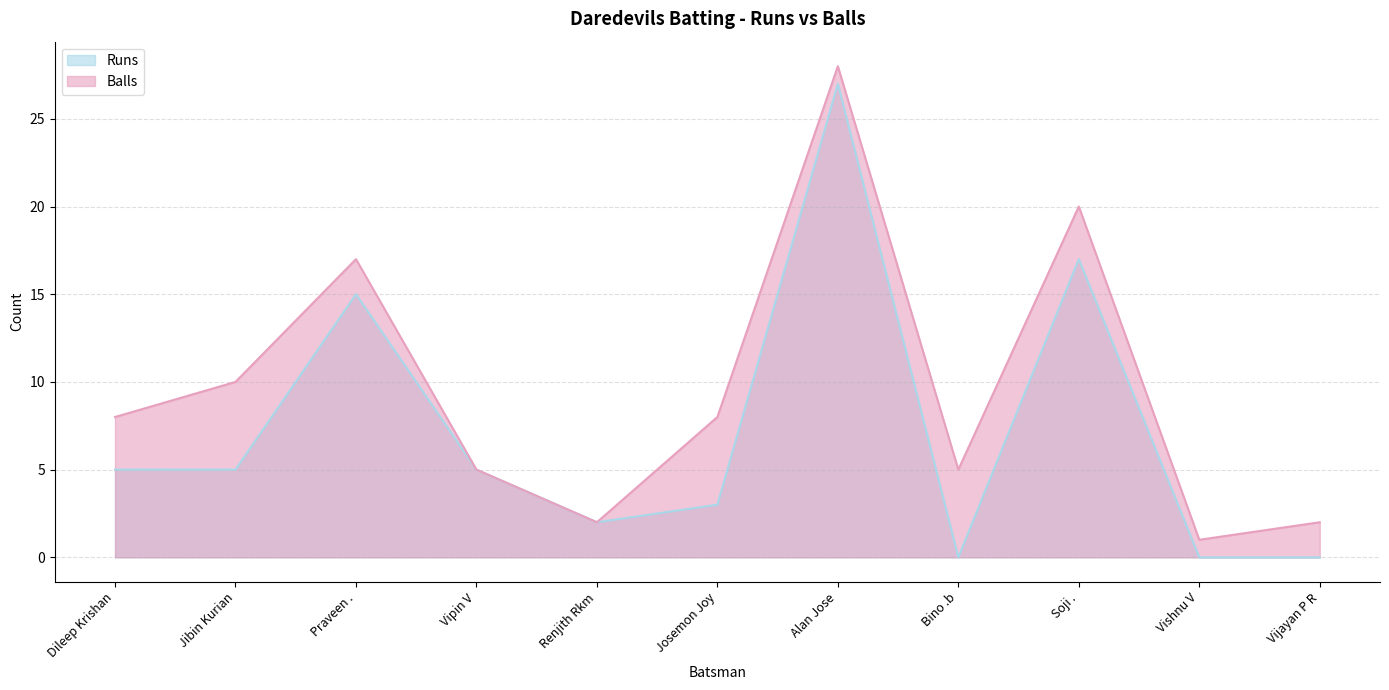

What is the sum of the Runs values at Bino .b and Dileep Krishan?

5